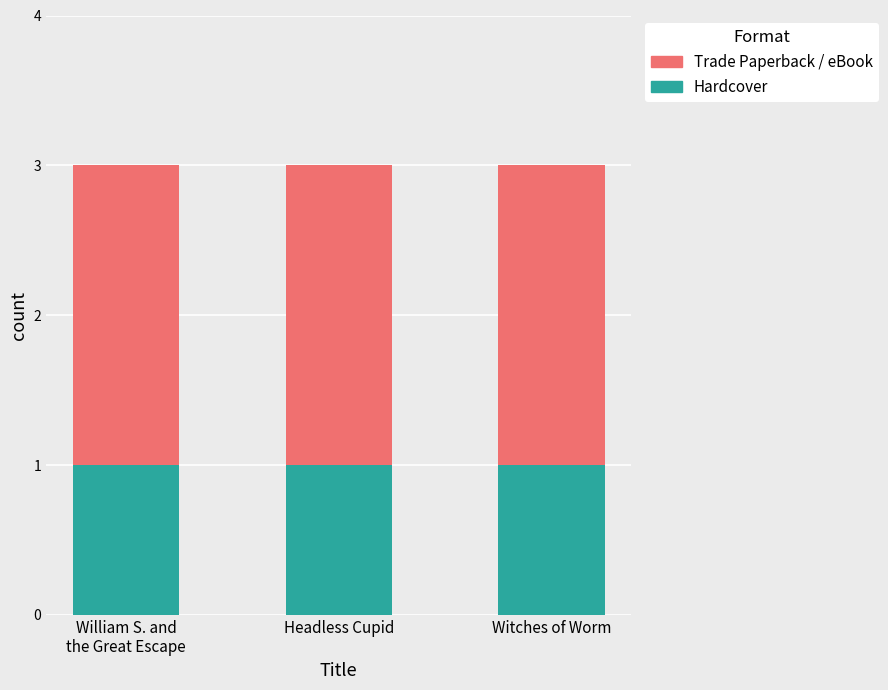

At which category is the sum across all series the highest?

William S. and the Great Escape